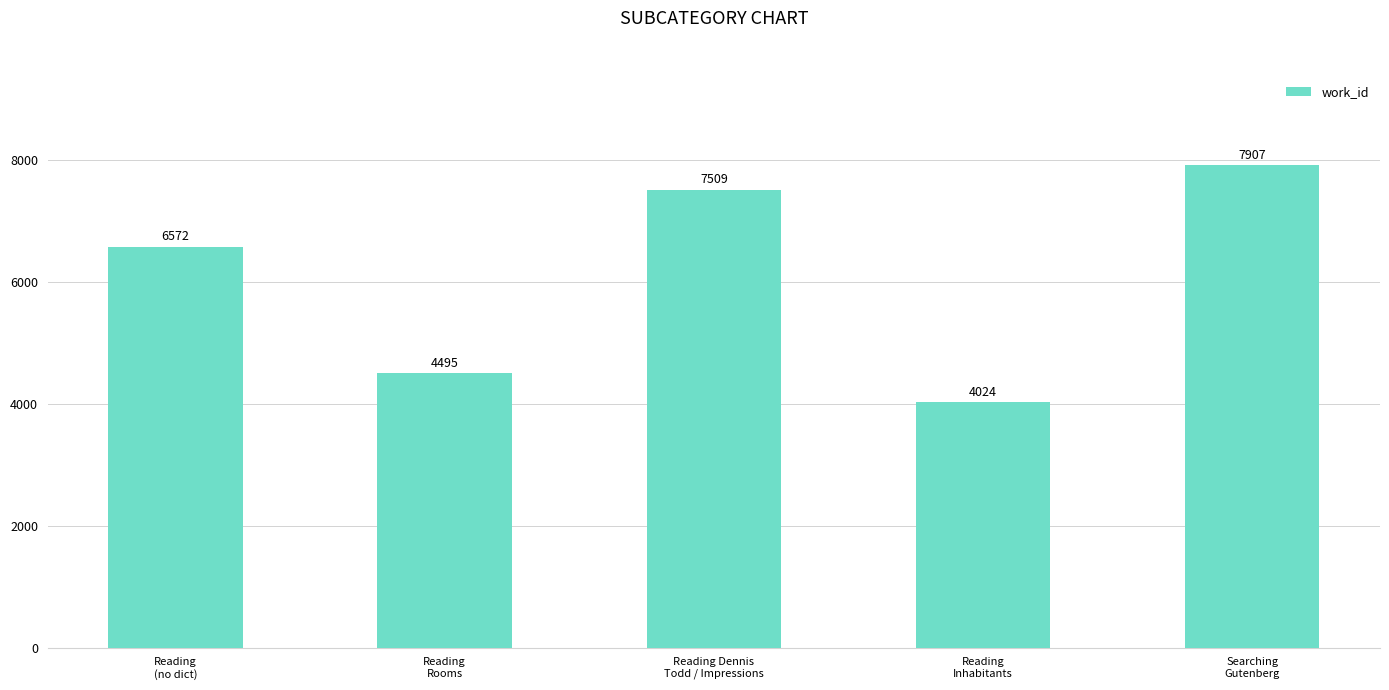

What is the sum of the values at Reading Dennis
Todd / Impressions and Reading
Rooms?

12004